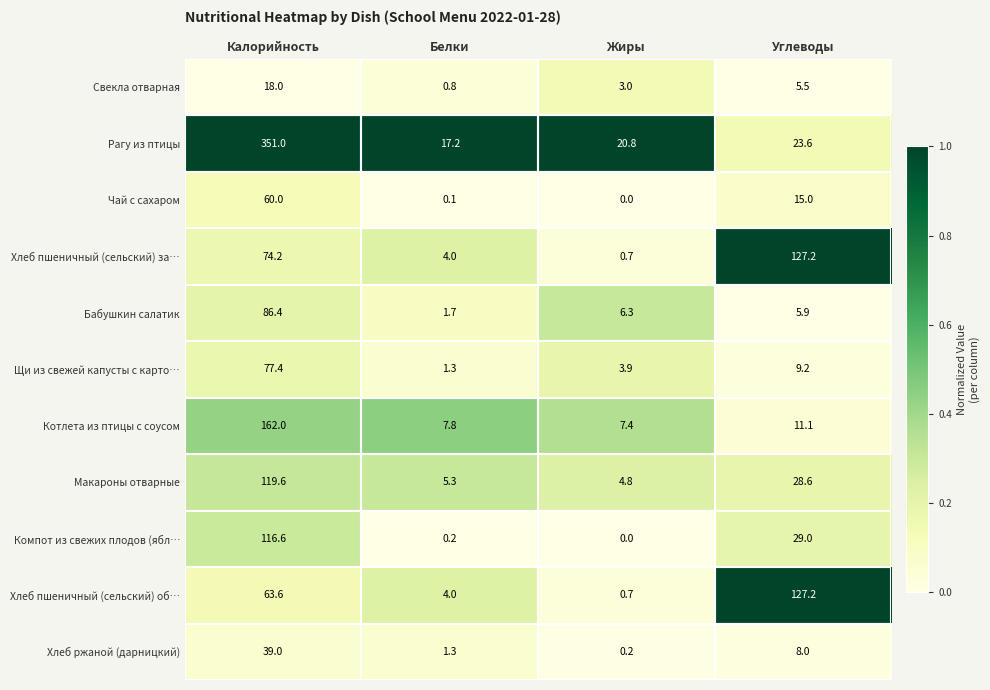

At which label does Хлеб пшеничный (сельский) за… first exceed 74?

Калорийность